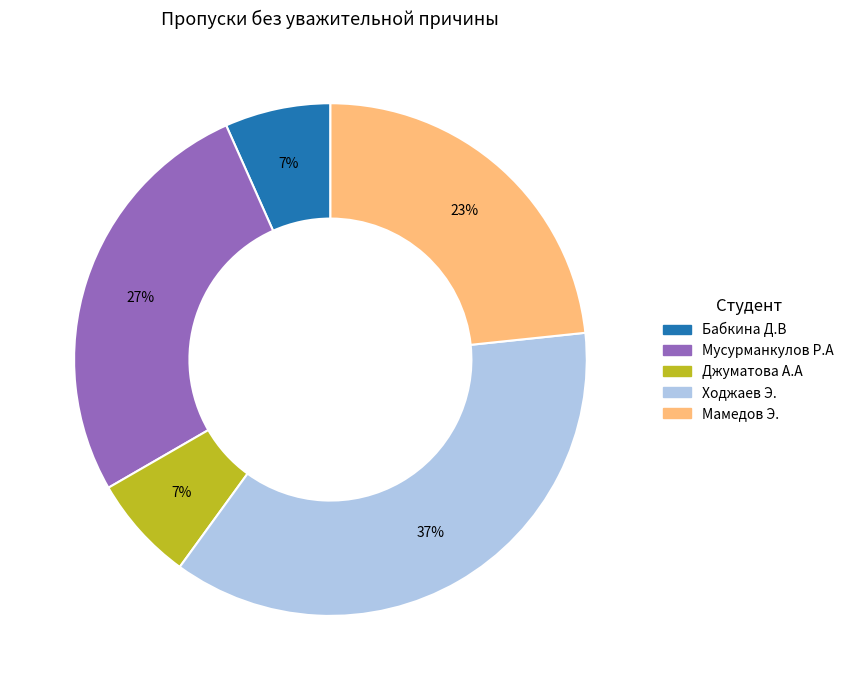

Is there any slice that represents more than half of the pie?

No